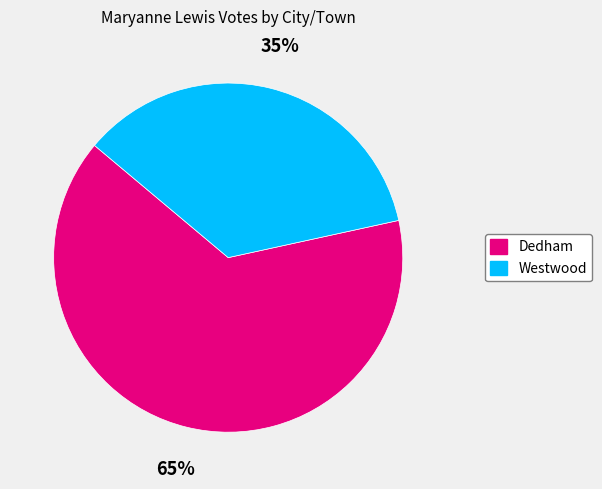

Count the number of slices in the pie.

2